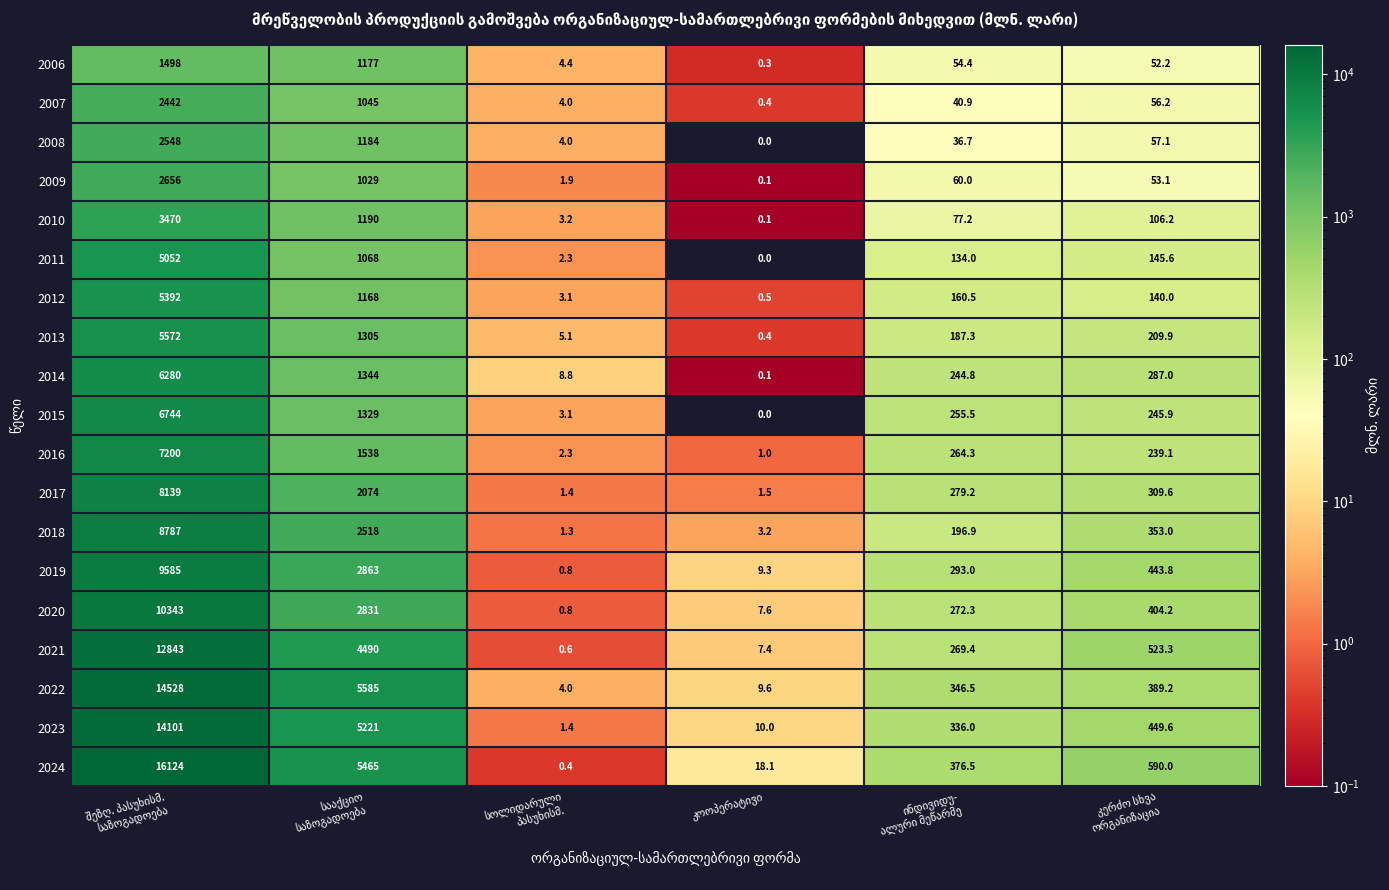

Count the number of categories in the chart.

6